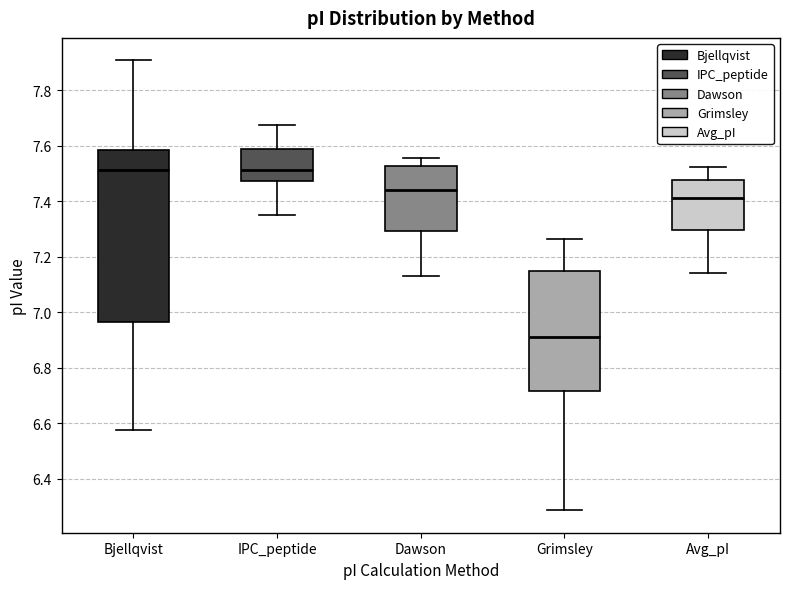

Where does the lower whisker of the box for IPC_peptide end on the y-axis? The values are not printed on the chart, so give them approximately, as read against the axis.

7.36